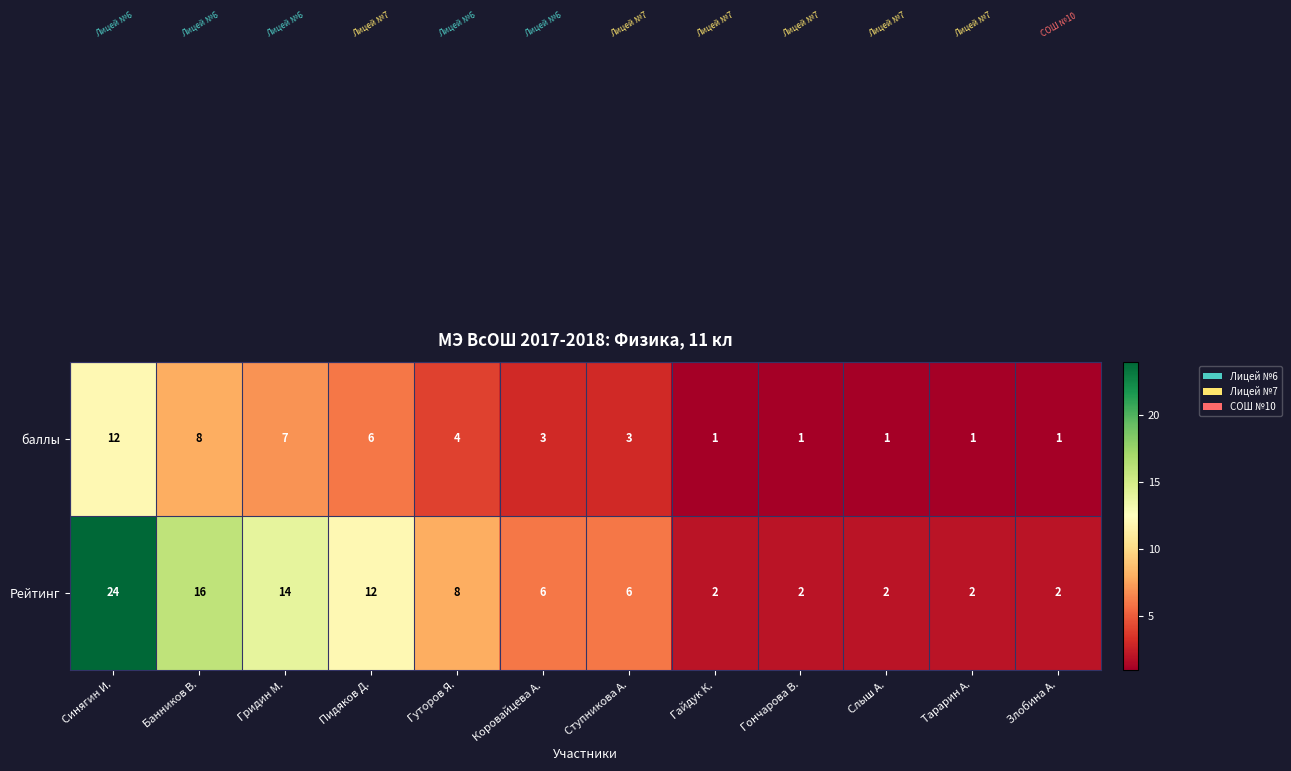

At which category is the sum across all series the highest?

Синягин И.